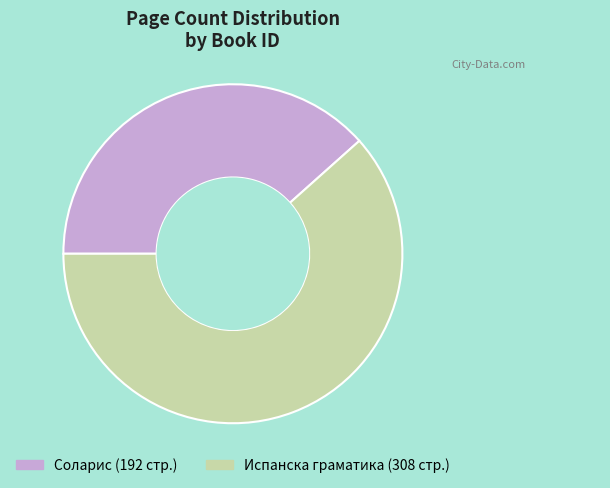

How many slices are in this pie chart?

2